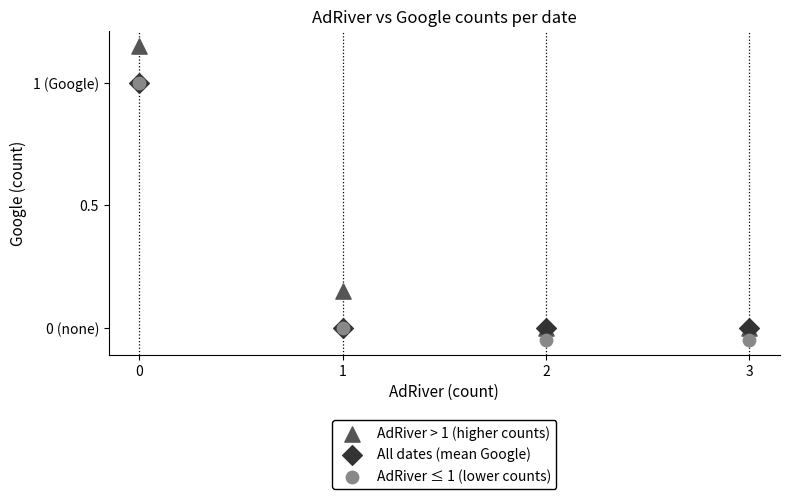

What are all the series names shown in the legend?

AdRiver > 1 (higher counts), All dates (mean Google), AdRiver ≤ 1 (lower counts)